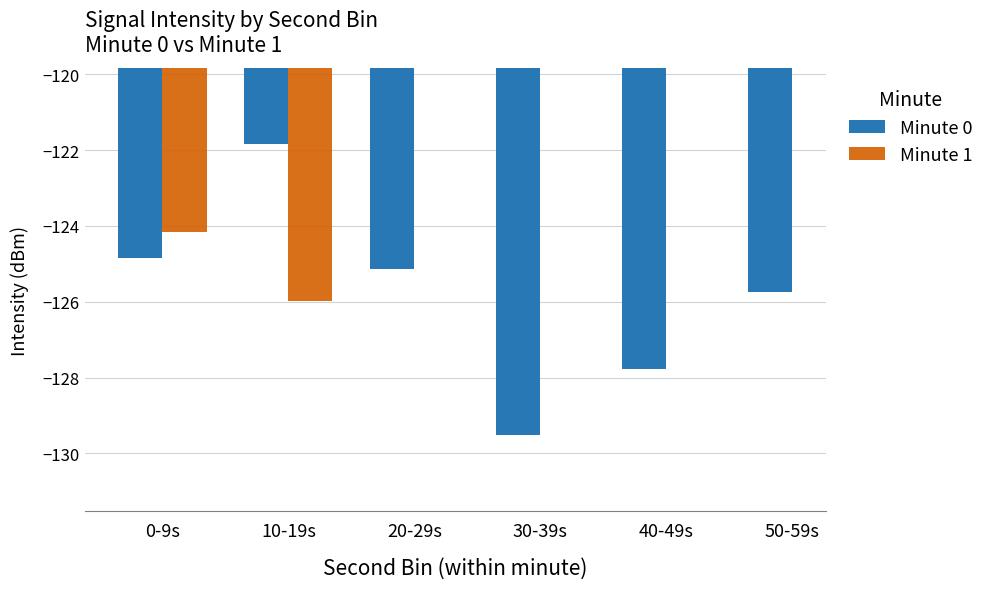

What is the sum of the Minute 0 values at 30-39s and 0-9s?

-254.4